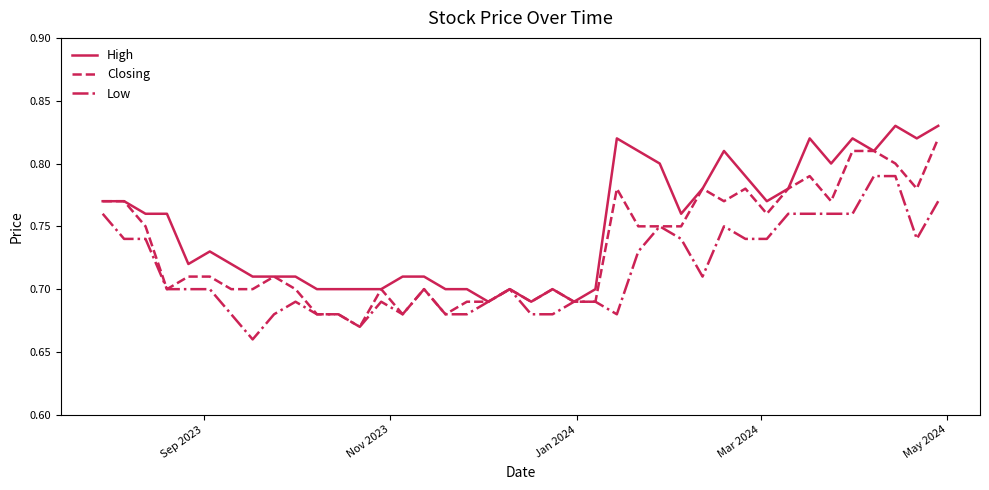

List the series in order of their overall mean, highest first.

High, Closing, Low